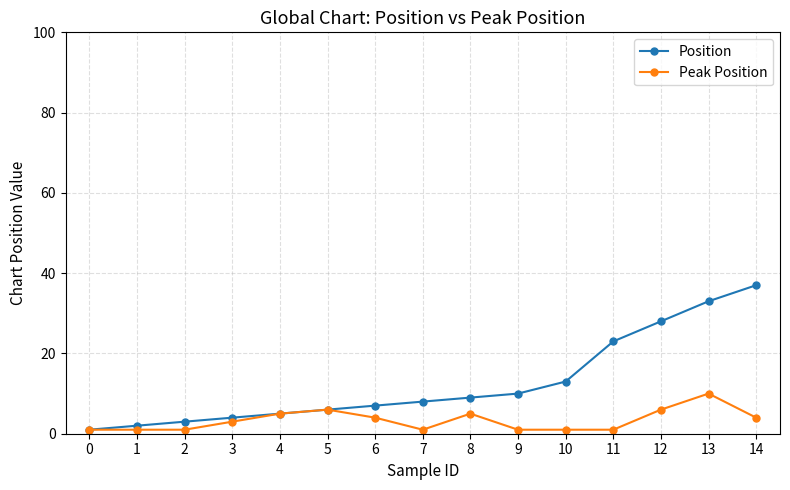

List the series in order of their overall mean, highest first.

Position, Peak Position